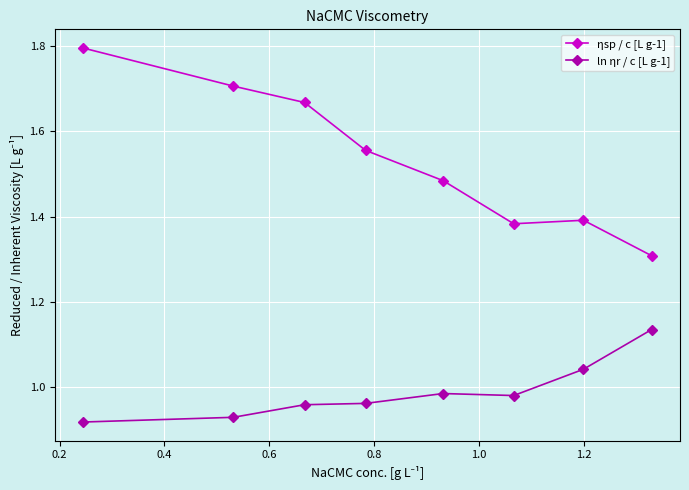

Which series has the widest spread of values?

ηsp / c [L g-1]